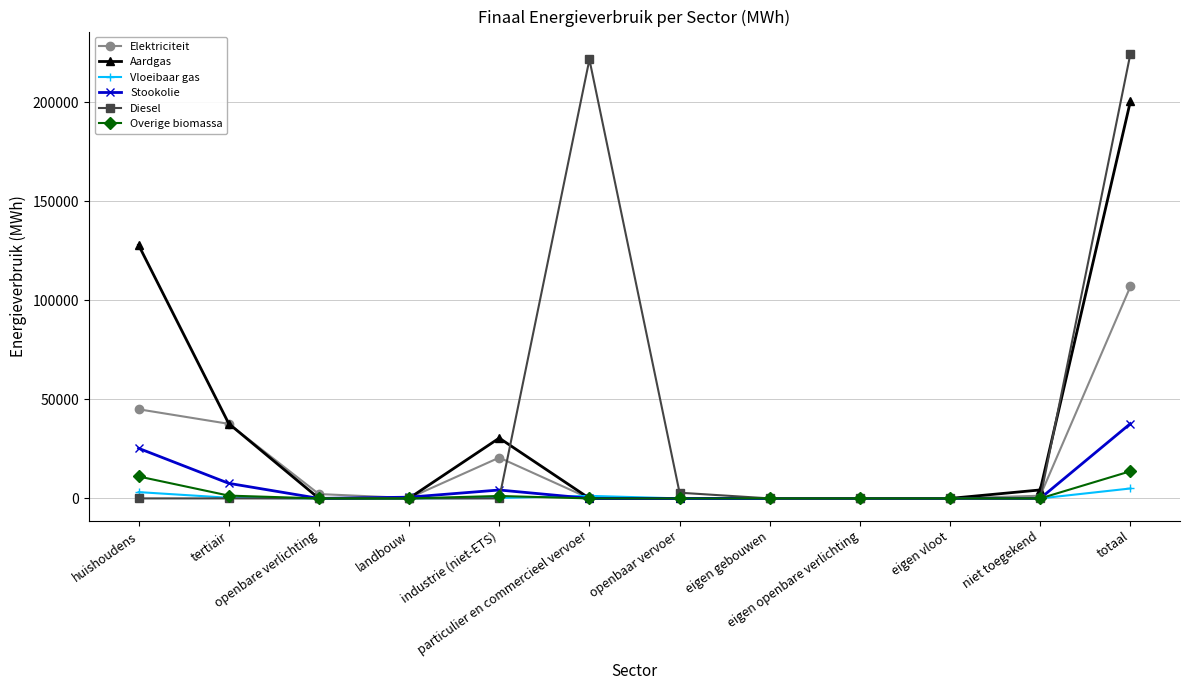

True or false: Diesel has more than 0 interior local peaks.

True